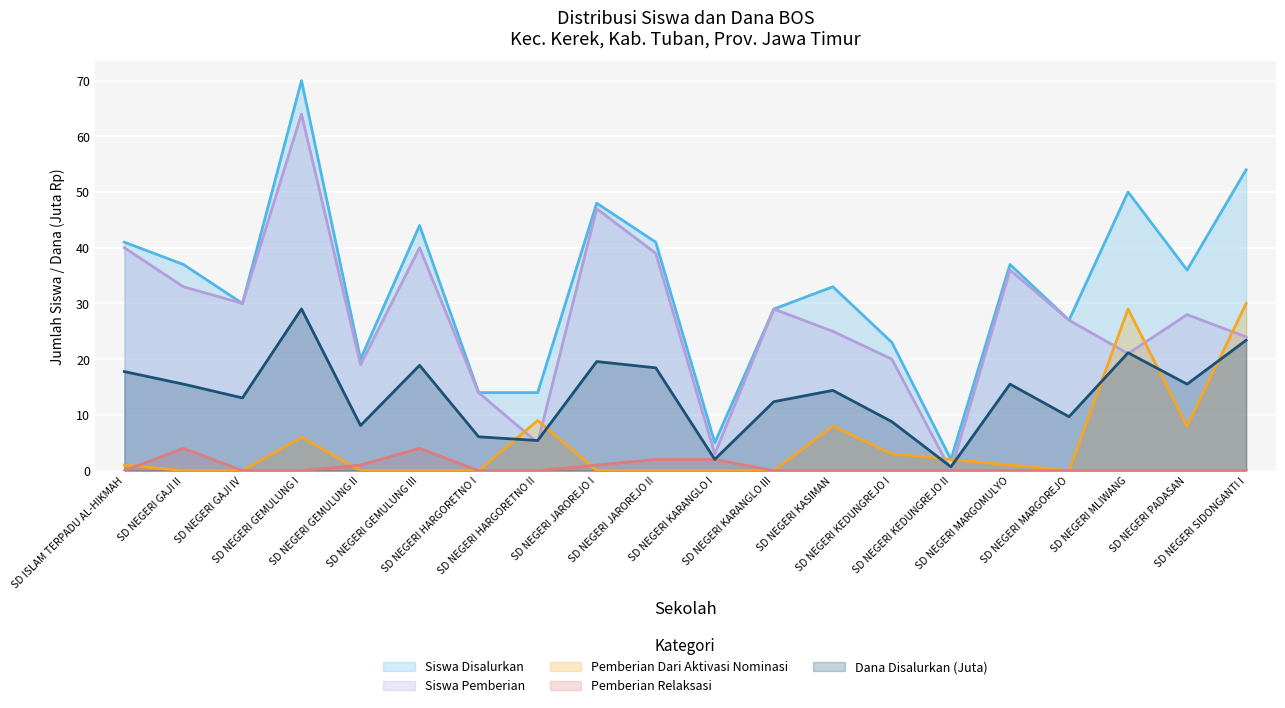

What position from the left is SD NEGERI GEMULUNG II?

5